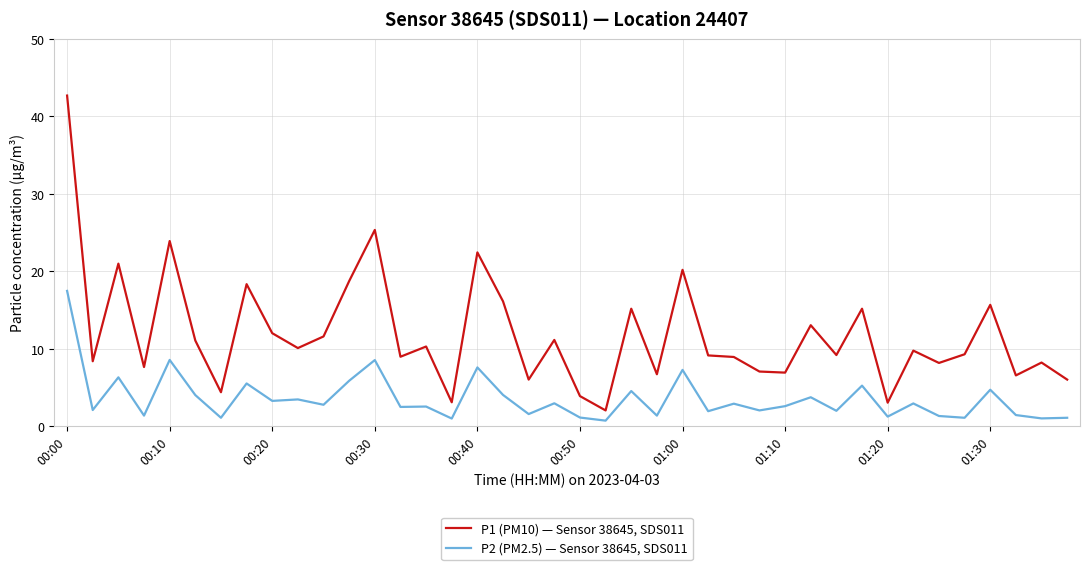

List the series in order of their overall mean, lowest first.

P2 (PM2.5) — Sensor 38645, SDS011, P1 (PM10) — Sensor 38645, SDS011